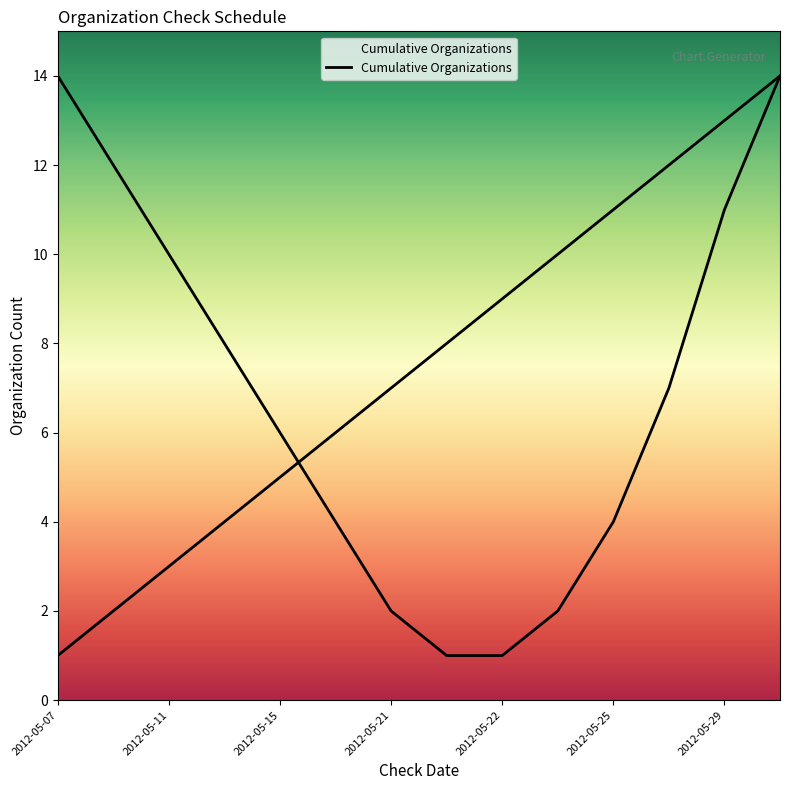

True or false: there are more than 1 points higher than both neighbors.

False